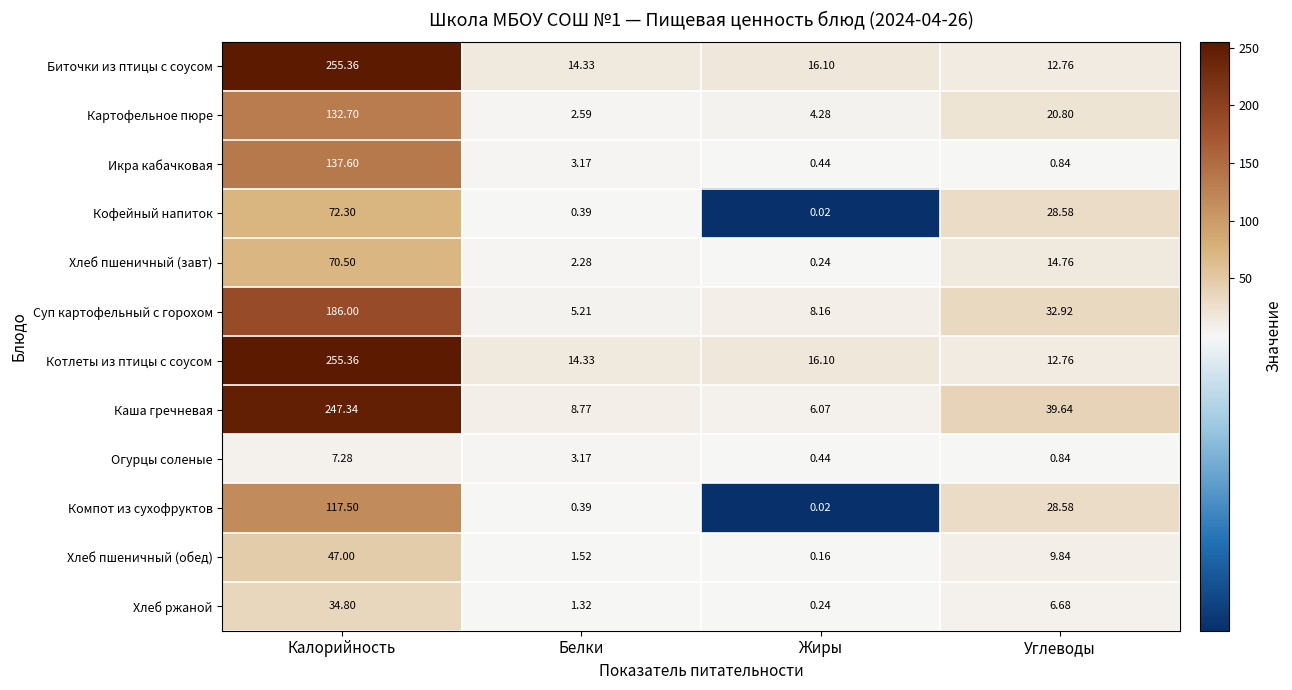

Rank the categories by Хлеб ржаной value from lowest to highest.

Жиры, Белки, Углеводы, Калорийность